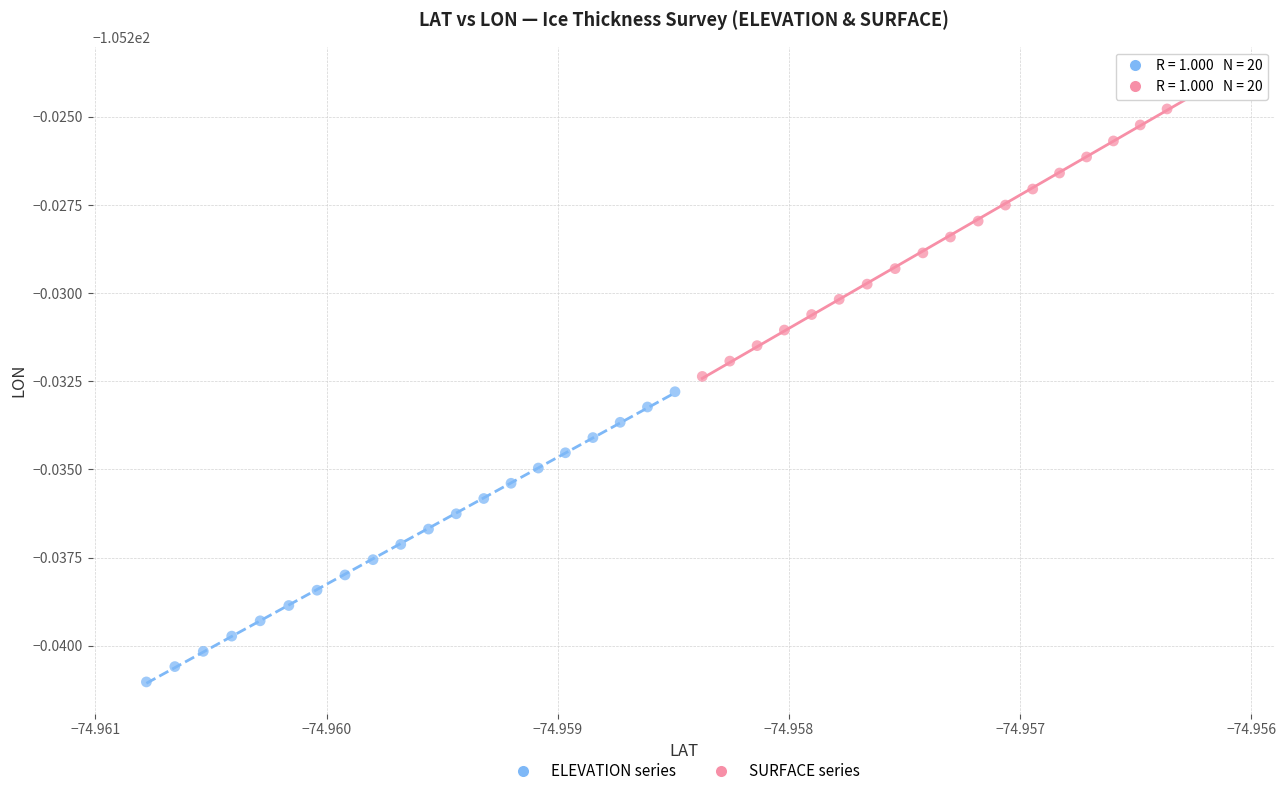

Which series reaches the maximum Y coordinate?

SURFACE series